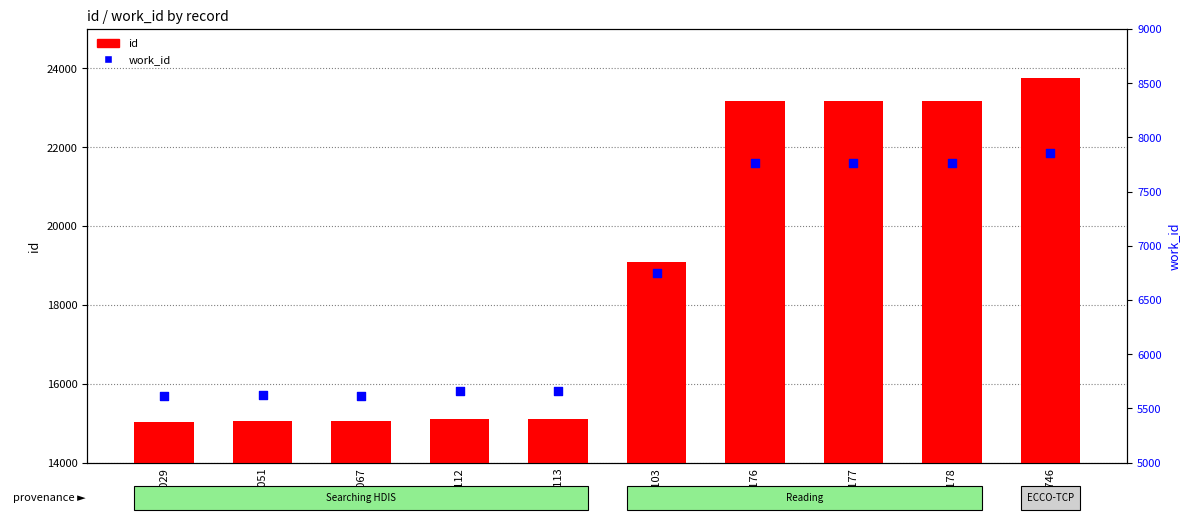

Which series has the largest total across all categories?

id